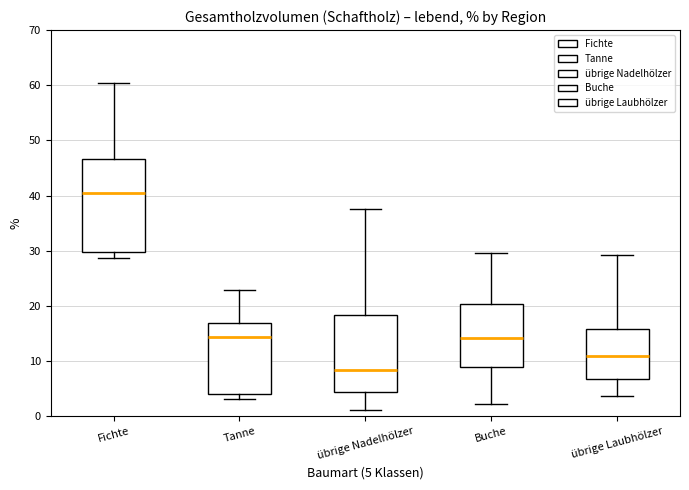

Where does the median line of the box for Fichte sit on the y-axis? The values are not printed on the chart, so give them approximately, as read against the axis.

41